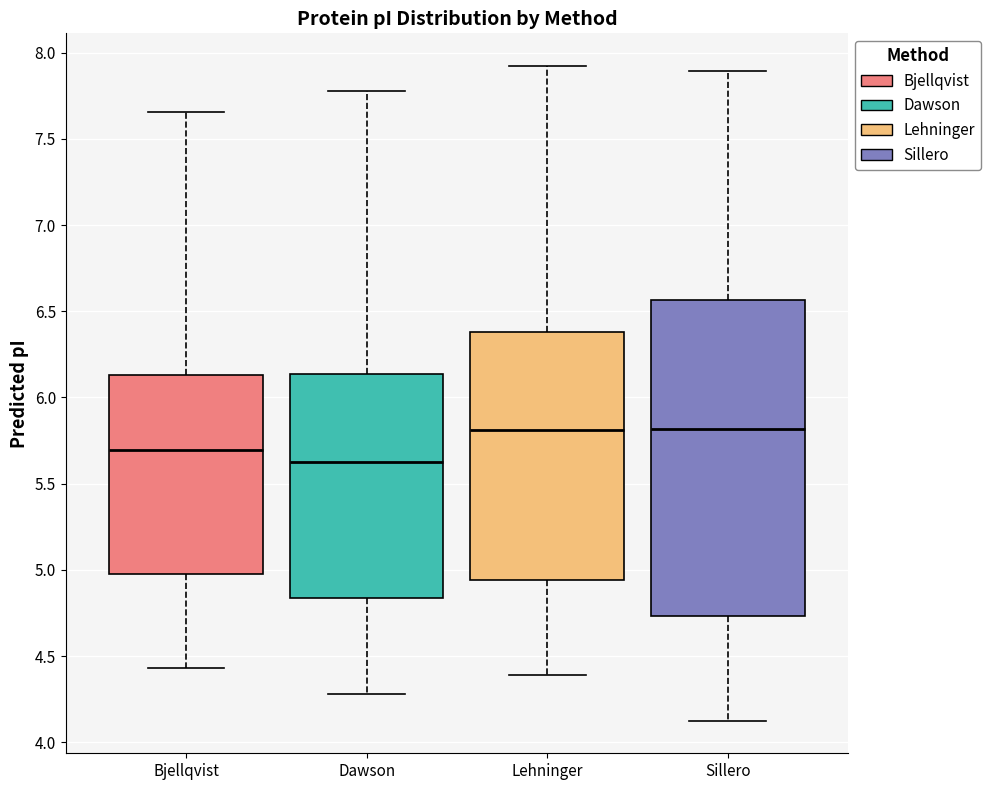

Where is the upper edge of the box for Dawson on the y-axis? The values are not printed on the chart, so give them approximately, as read against the axis.

6.15